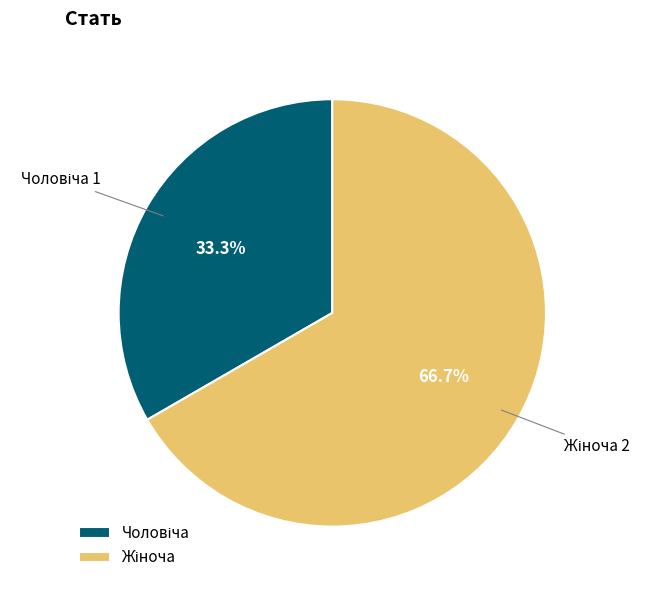

Does any single category account for the majority?

Yes